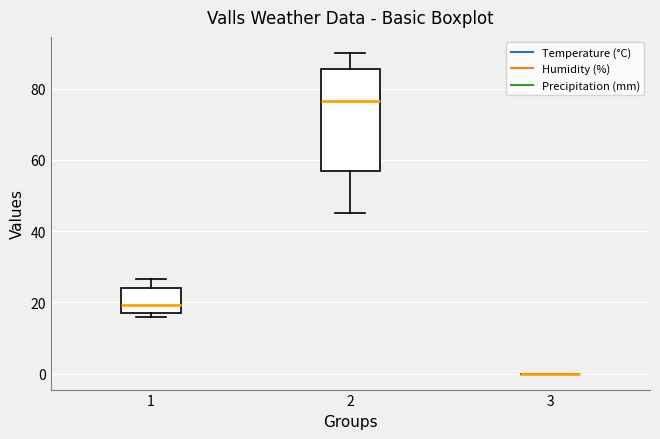

Comparing the boxes themselves (not the whiskers), which one is the tallest?

2